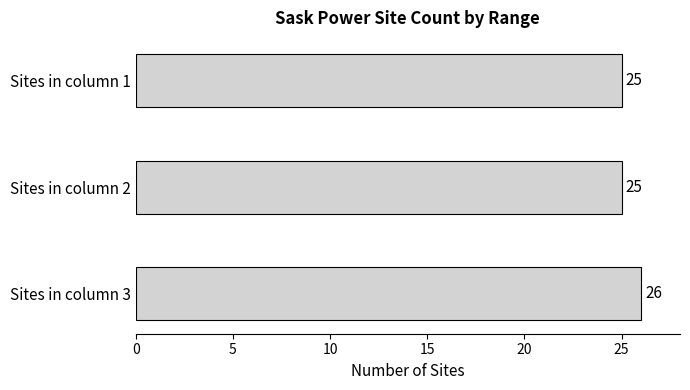

Is it true that the value at Sites in column 3 is 42?

False